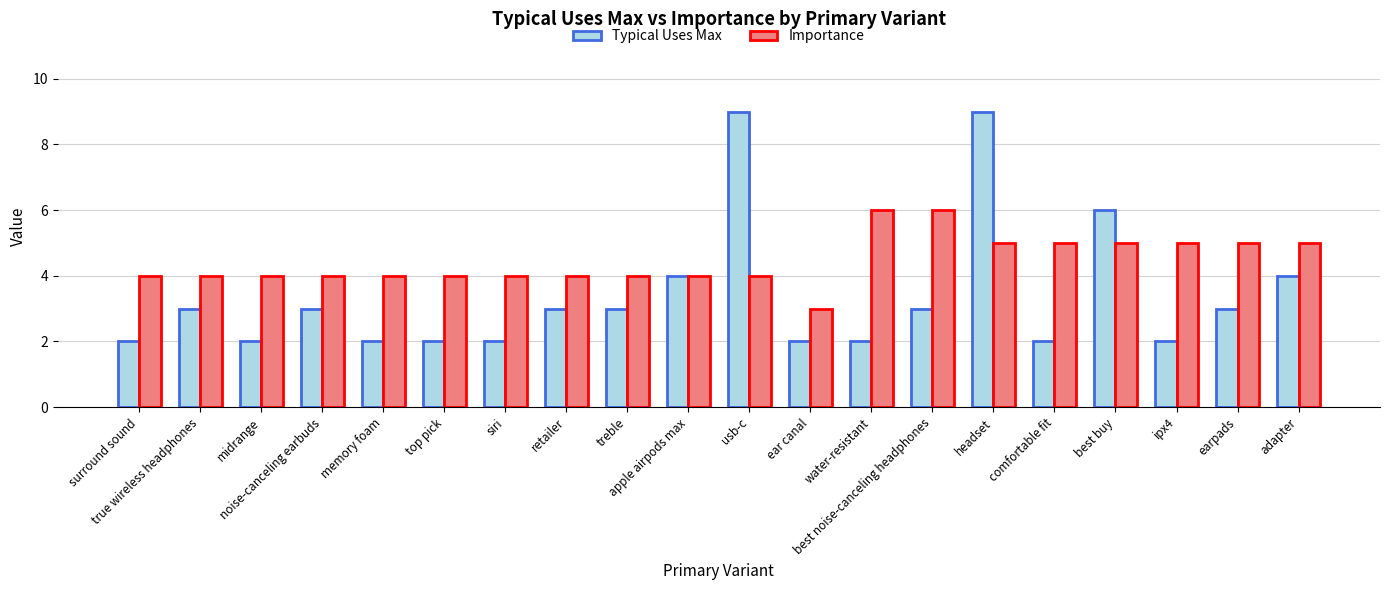

How many Typical Uses Max values are between 2 and 4?

17